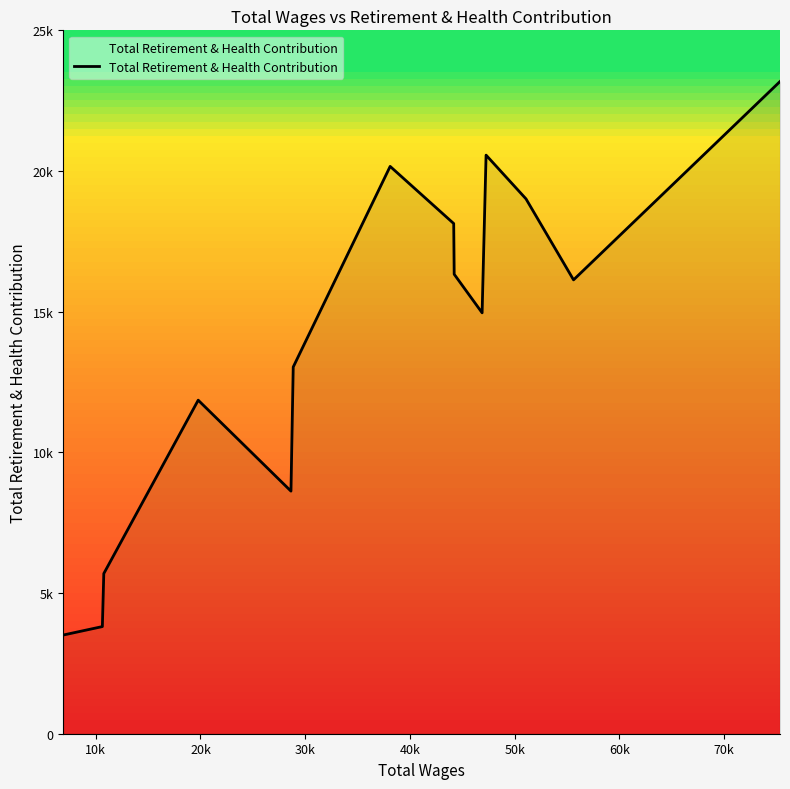

Does the chart display data point markers on the line(s)?

No